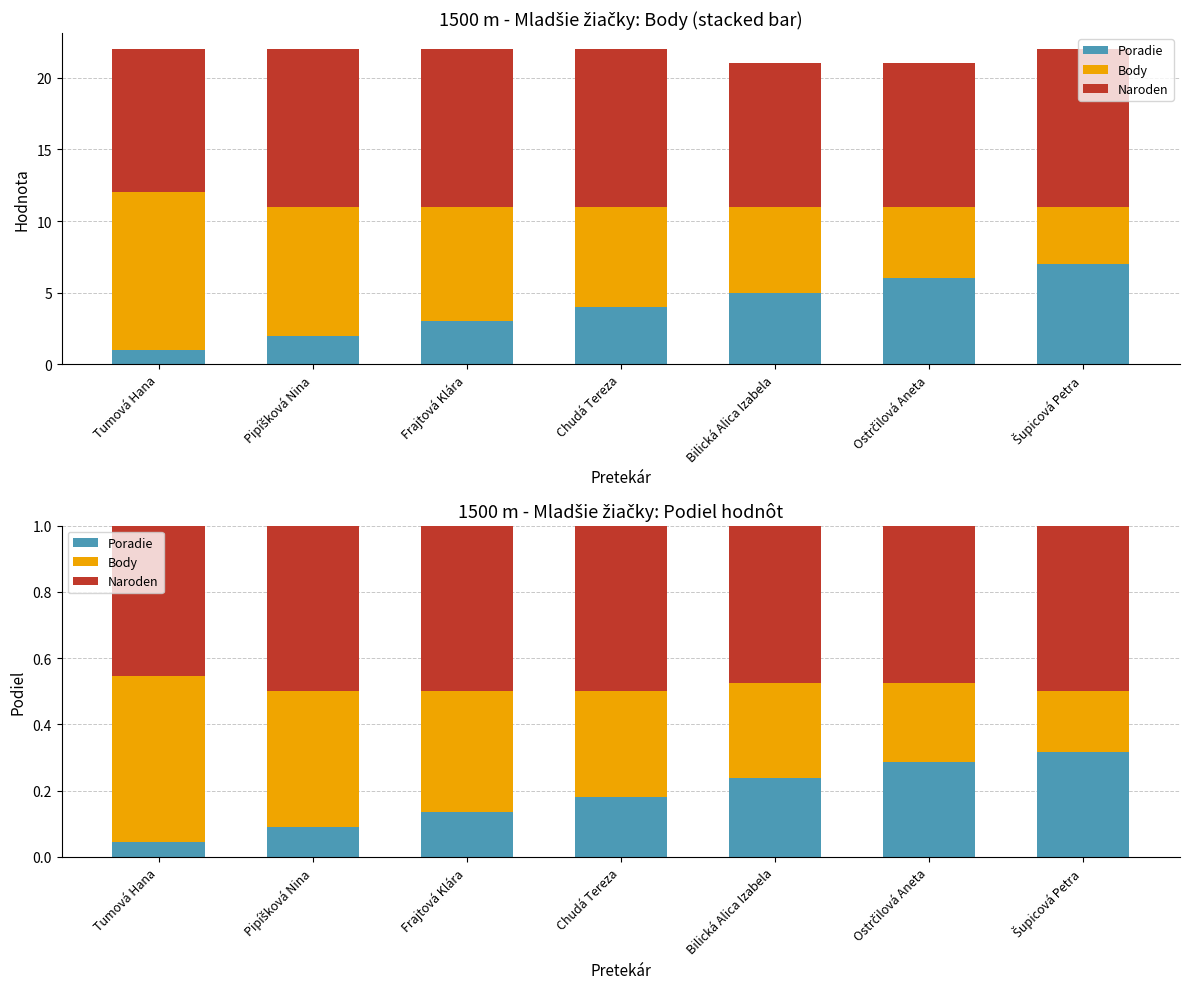

List the series in order of their peak value, highest first.

Naroden, Body, Poradie